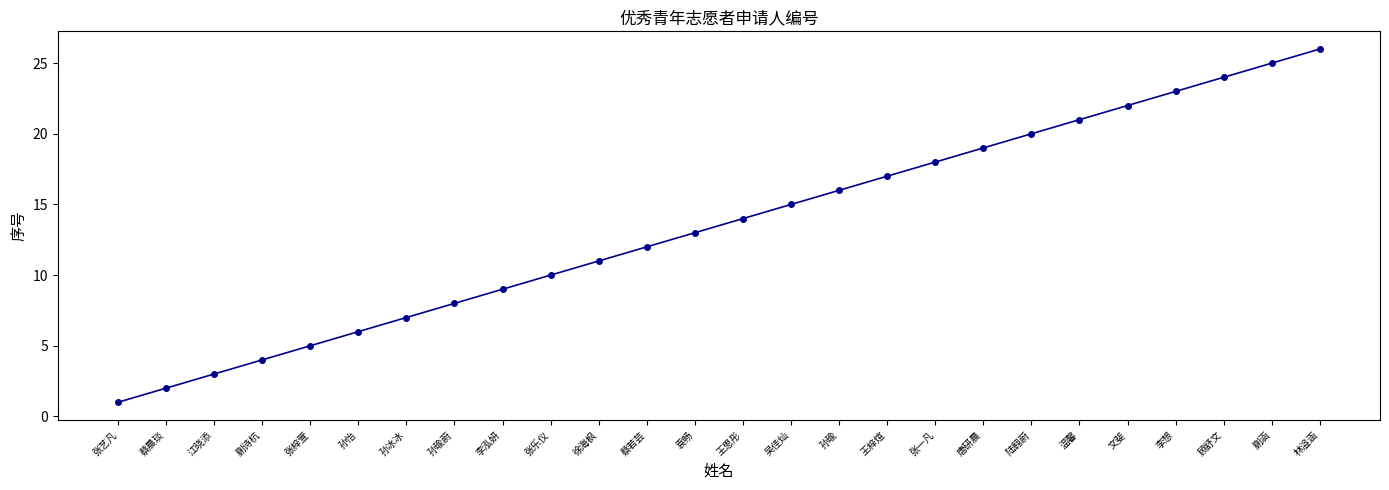

Reading right to left, list all the values displayed in this chart.

26	25	24	23	22	21	20	19	18	17	16	15	14	13	12	11	10	9	8	7	6	5	4	3	2	1